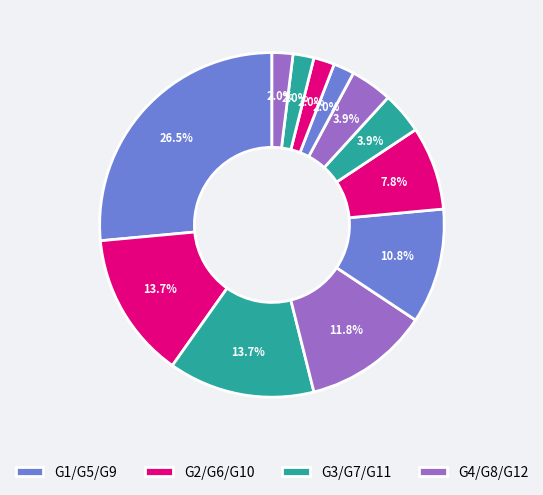

How many slices are in this pie chart?

12